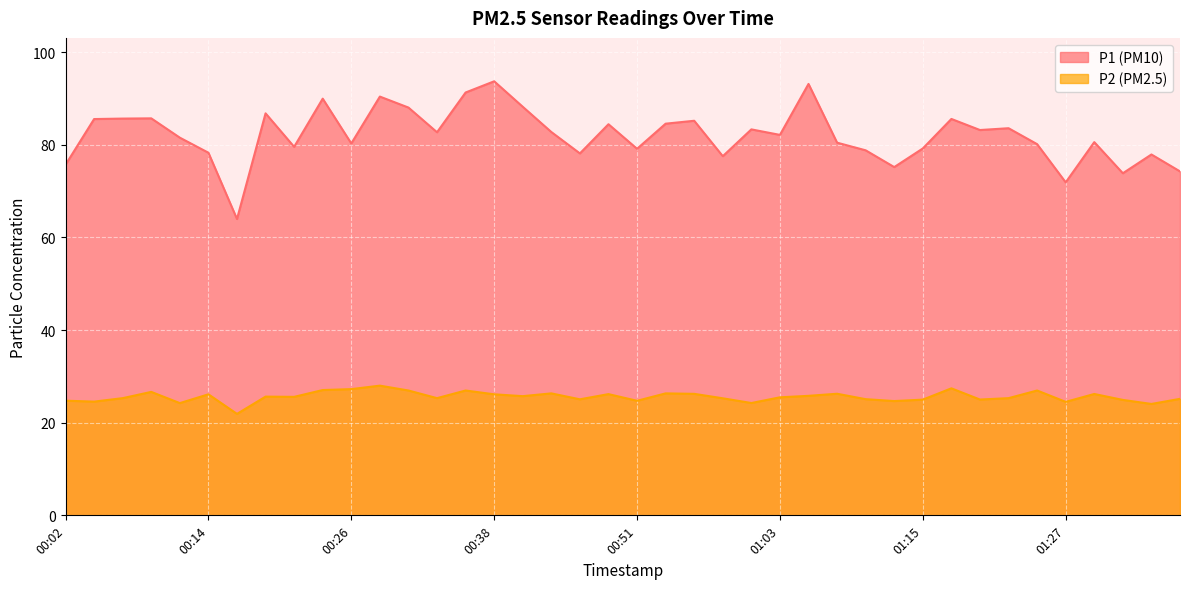

What is the difference between the second highest and second lowest values in the P1 series?

21.2